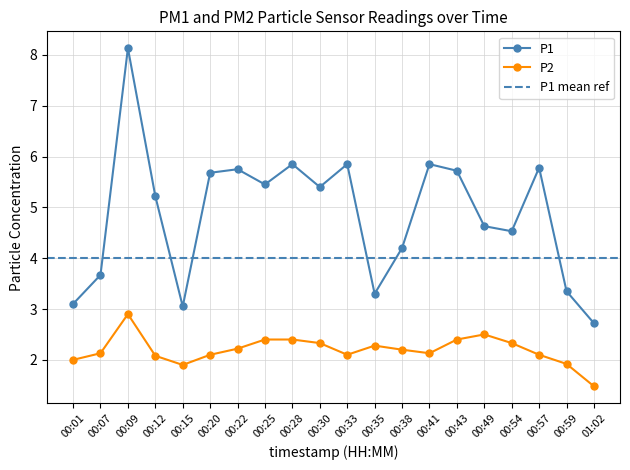

Which has a higher value, 00:01 or 00:38?

00:38